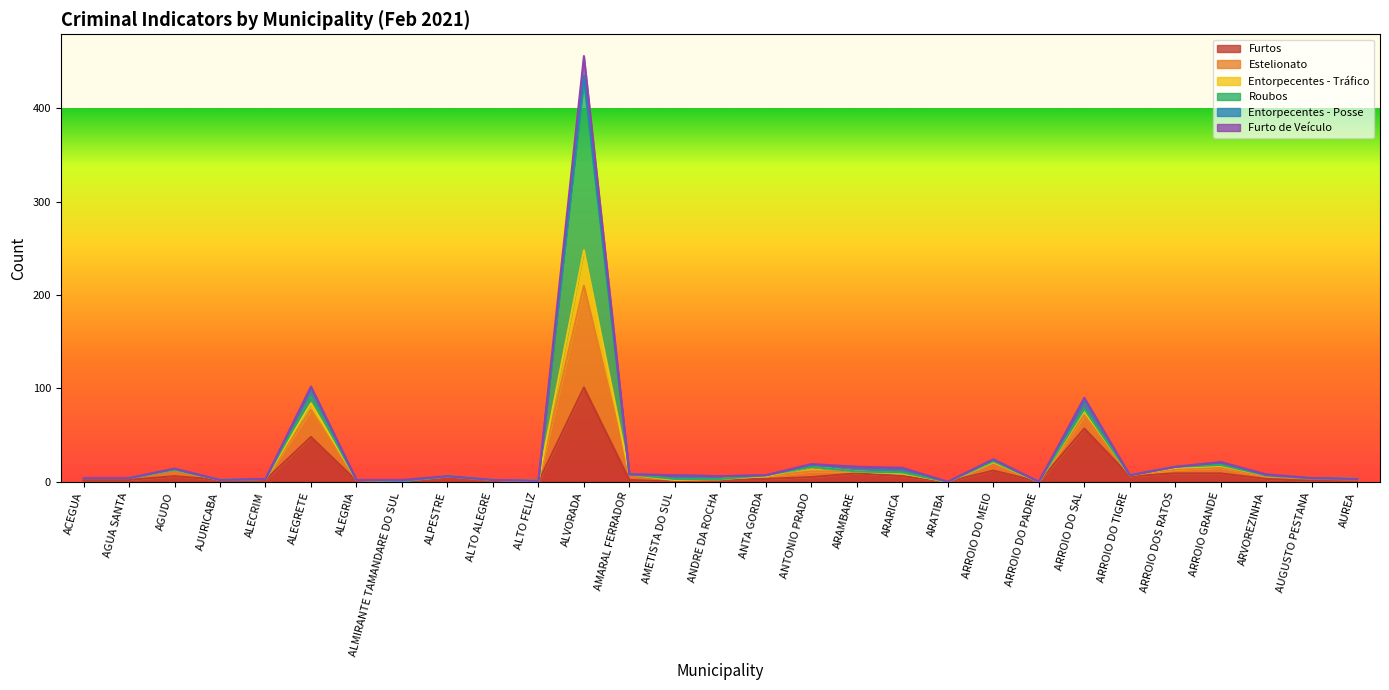

What is the maximum value for Furtos?

101